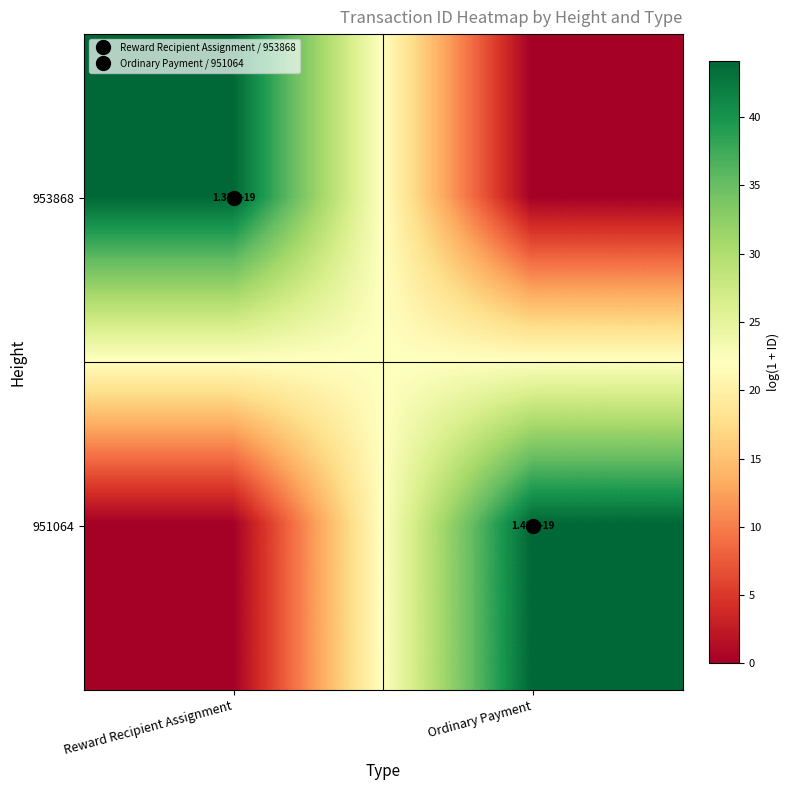

At which category is the sum across all series the highest?

Ordinary Payment